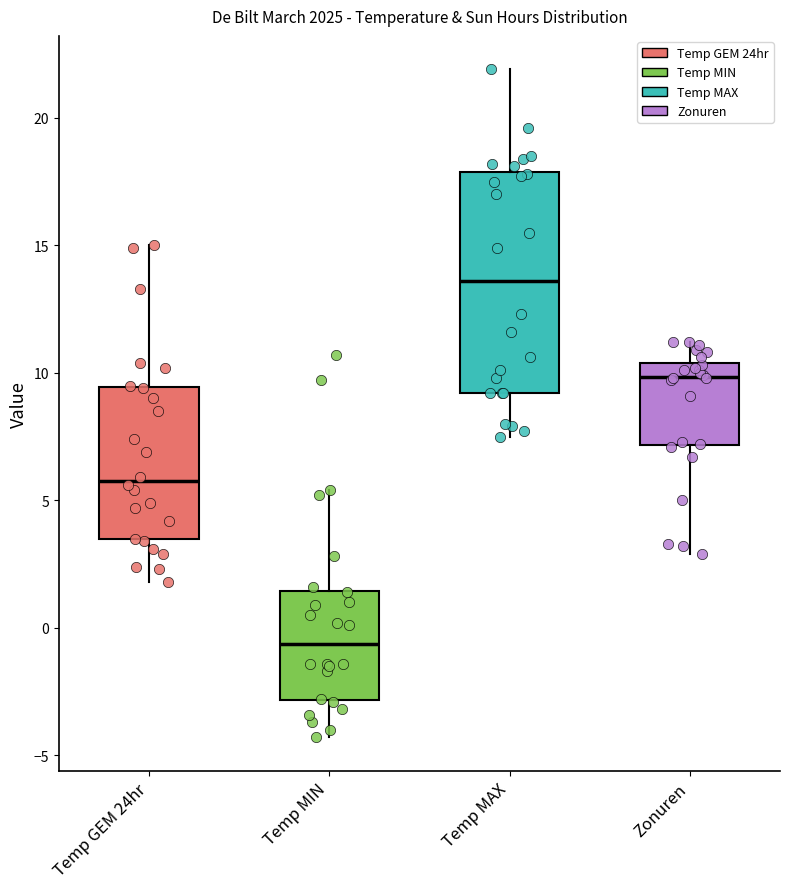

Reading left to right, read every box against the y-axis: the position of its median line, the range the box covers, and the ends of its whiskers. The values are not printed on the chart, so give them approximately, as read against the axis.

Temp GEM 24hr: median 6.0, box 3.5 to 9.5, whiskers 2.0 to 15.0
Temp MIN: median -0.5, box -3.0 to 1.5, whiskers -4.5 to 5.5
Temp MAX: median 13.5, box 9.0 to 18.0, whiskers 7.5 to 22.0
Zonuren: median 10.0, box 7.0 to 10.5, whiskers 3.0 to 11.0